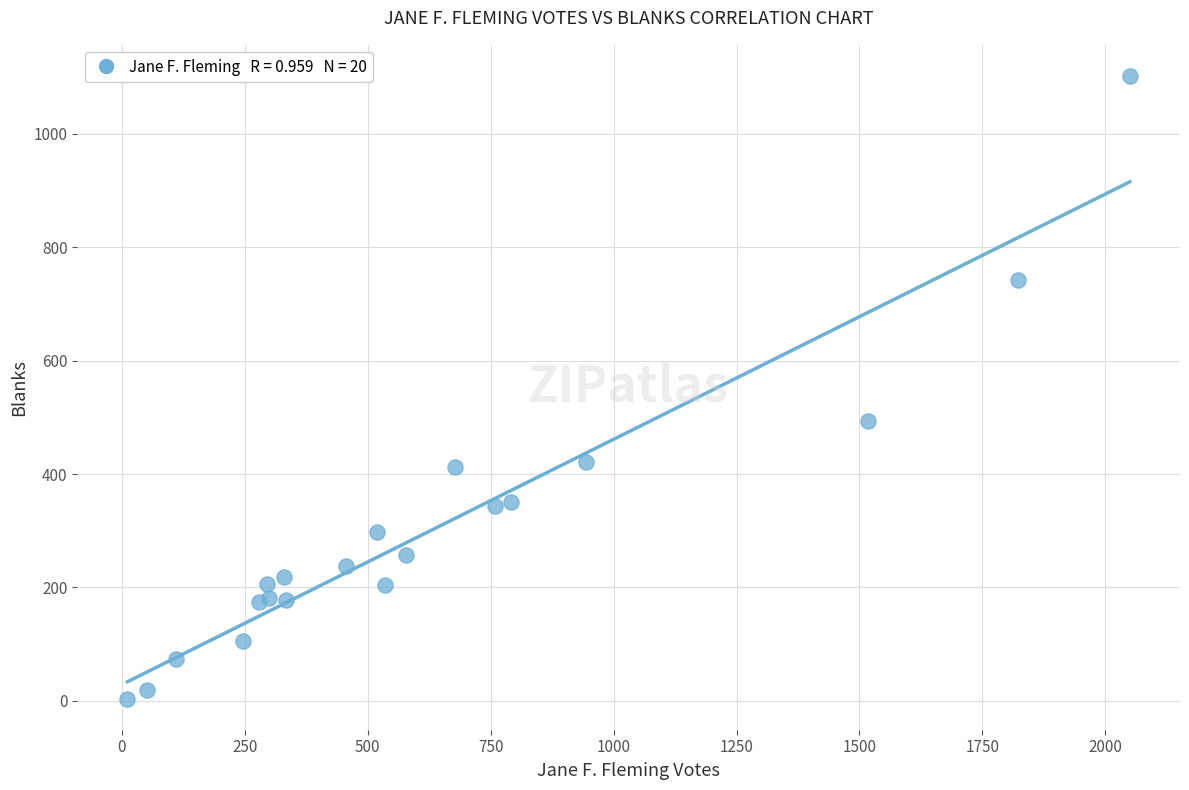

What Y value in the scatter plot is closest to 553?

493